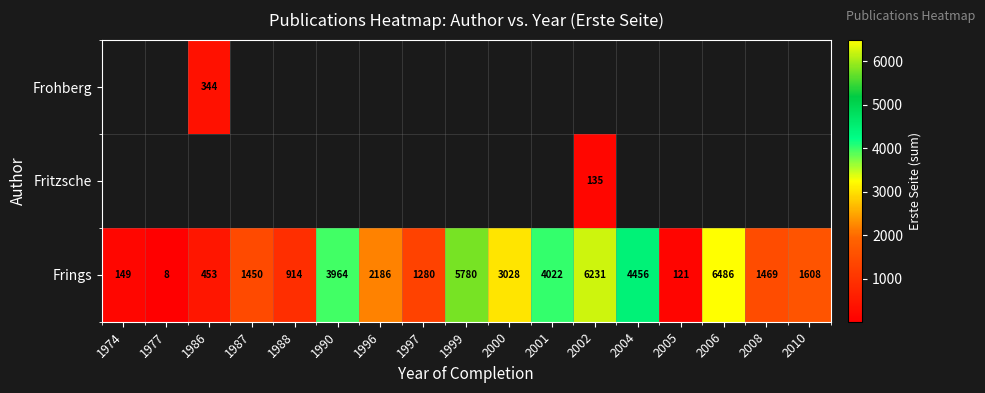

What is the average value of the Frings series?

2565